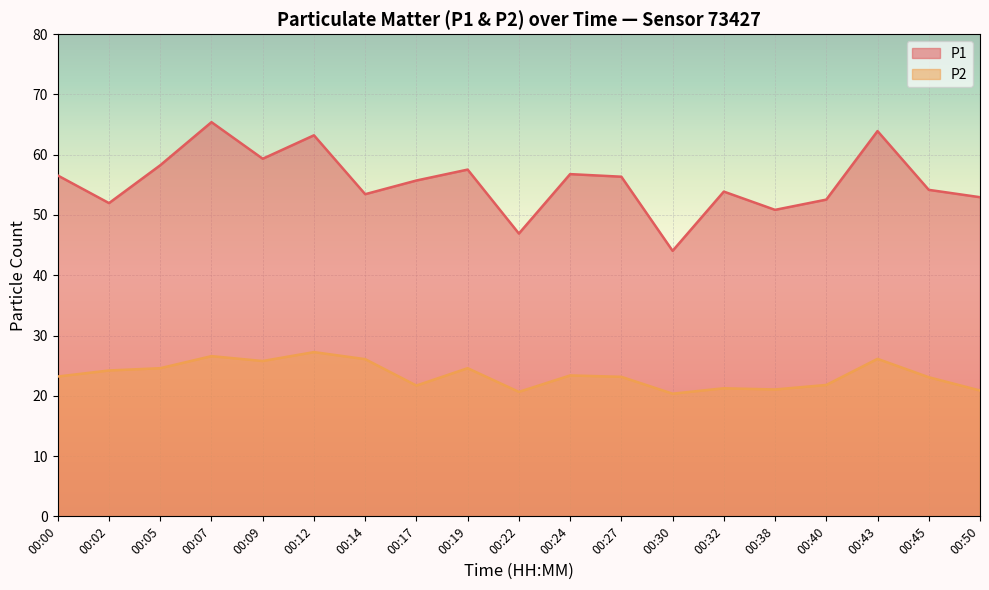

At 00:19, list the series in order from largest to smallest.

P1, P2